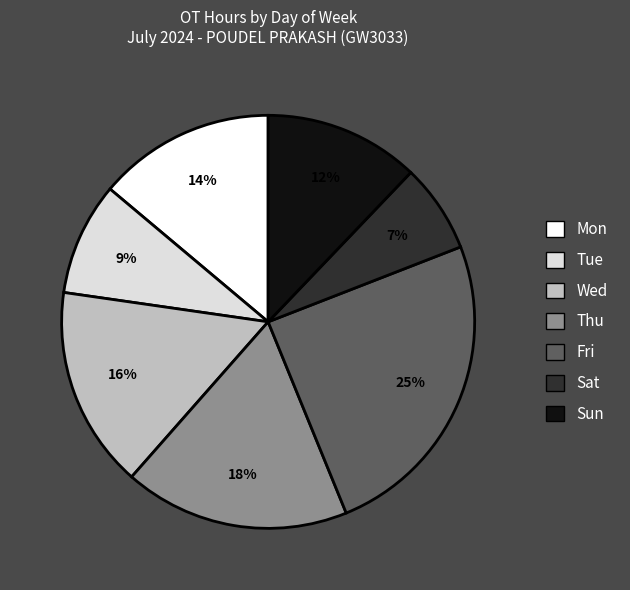

Rank the categories by value from lowest to highest.

Sat, Tue, Sun, Mon, Wed, Thu, Fri